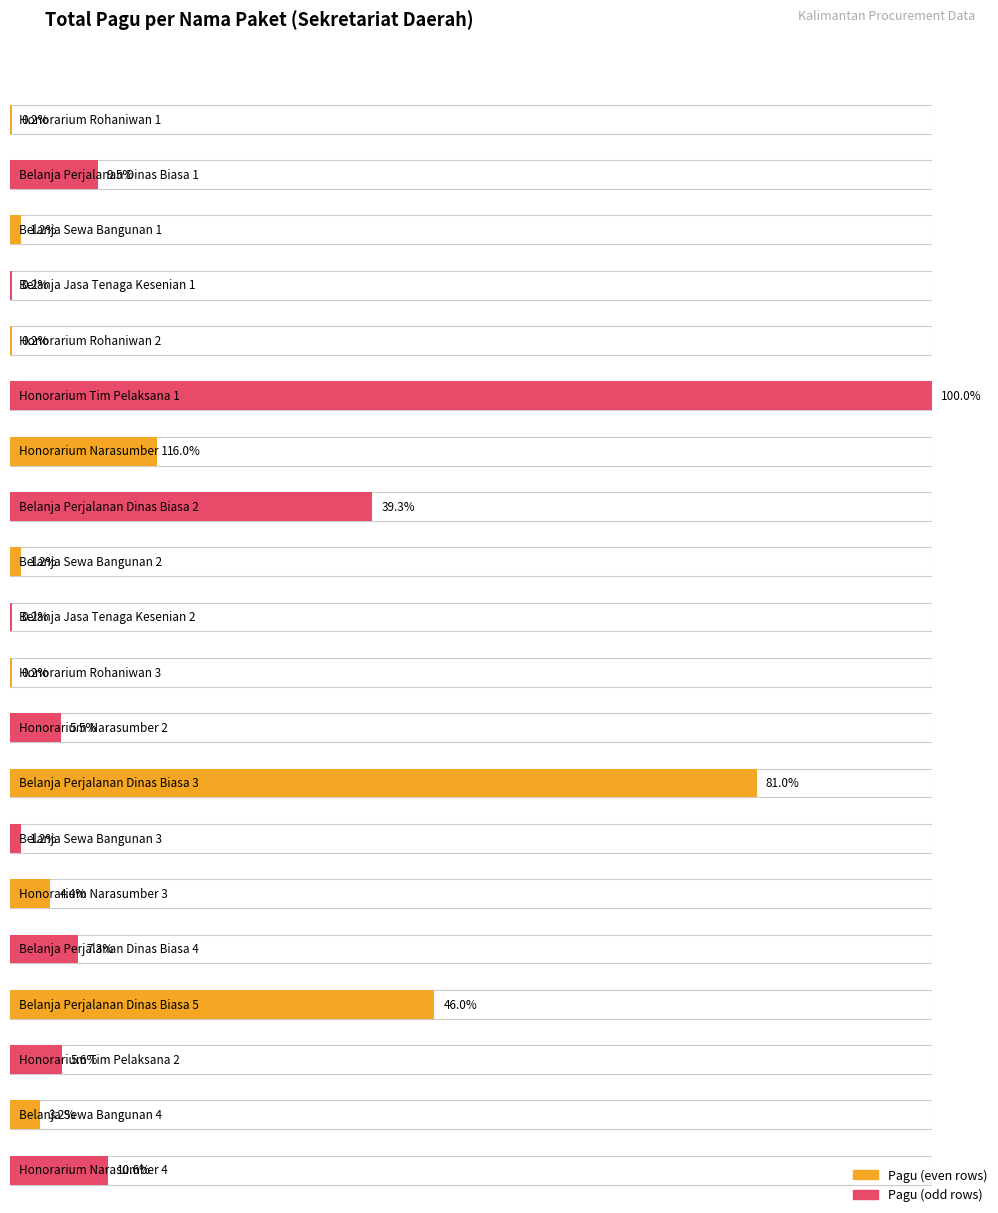

Reading left to right, transcribe all the data shown in this chart.

Honorarium Rohaniwan 1=400000	Belanja Perjalanan Dinas Biasa 1=20650000	Belanja Sewa Bangunan 1=2500000	Belanja Jasa Tenaga Kesenian 1=400000	Honorarium Rohaniwan 2=400000	Honorarium Tim Pelaksana 1=217200000	Honorarium Narasumber 1=34750000	Belanja Perjalanan Dinas Biasa 2=85366000	Belanja Sewa Bangunan 2=2500000	Belanja Jasa Tenaga Kesenian 2=400000	Honorarium Rohaniwan 3=400000	Honorarium Narasumber 2=11950000	Belanja Perjalanan Dinas Biasa 3=175952000	Belanja Sewa Bangunan 3=2500000	Honorarium Narasumber 3=9500000	Belanja Perjalanan Dinas Biasa 4=15957000	Belanja Perjalanan Dinas Biasa 5=99958000	Honorarium Tim Pelaksana 2=12200000	Belanja Sewa Bangunan 4=7000000	Honorarium Narasumber 4=23100000